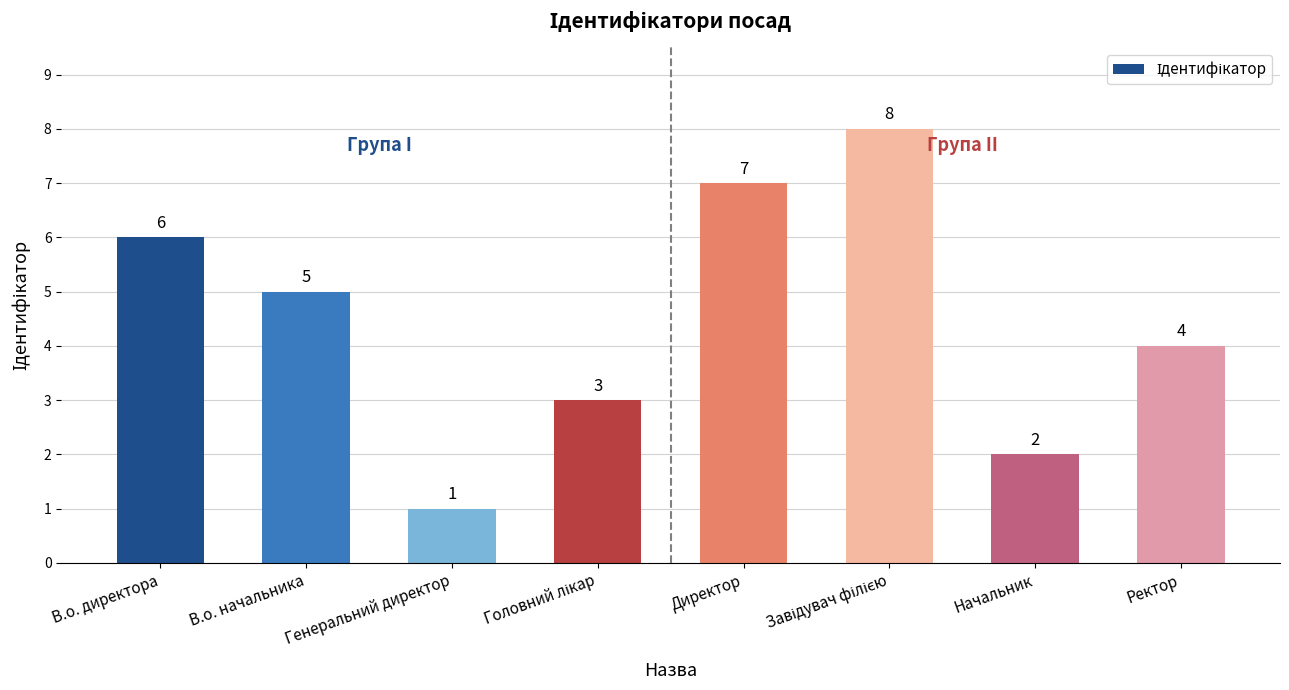

What is the value of the 2nd bar from the left?

5